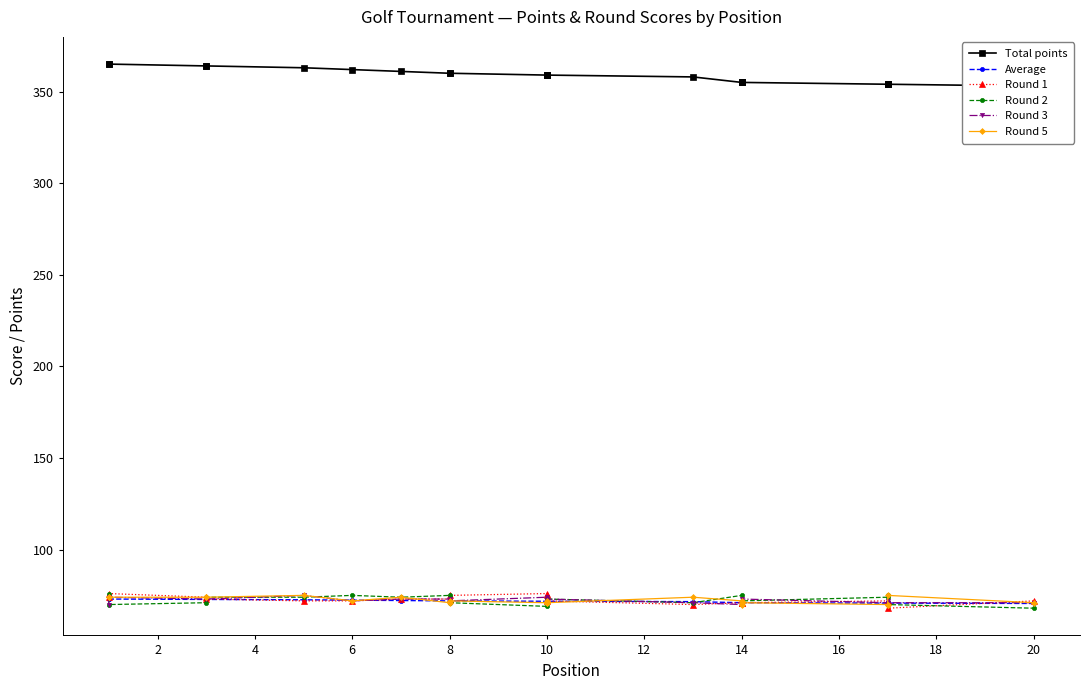

What is the difference between the maximum and minimum values in the Average series?

2.4